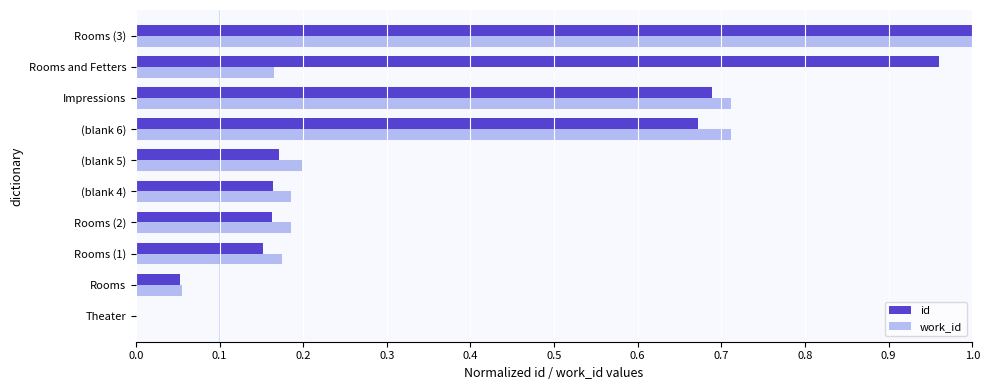

Which category has the highest value in the work_id series?

Rooms (3)